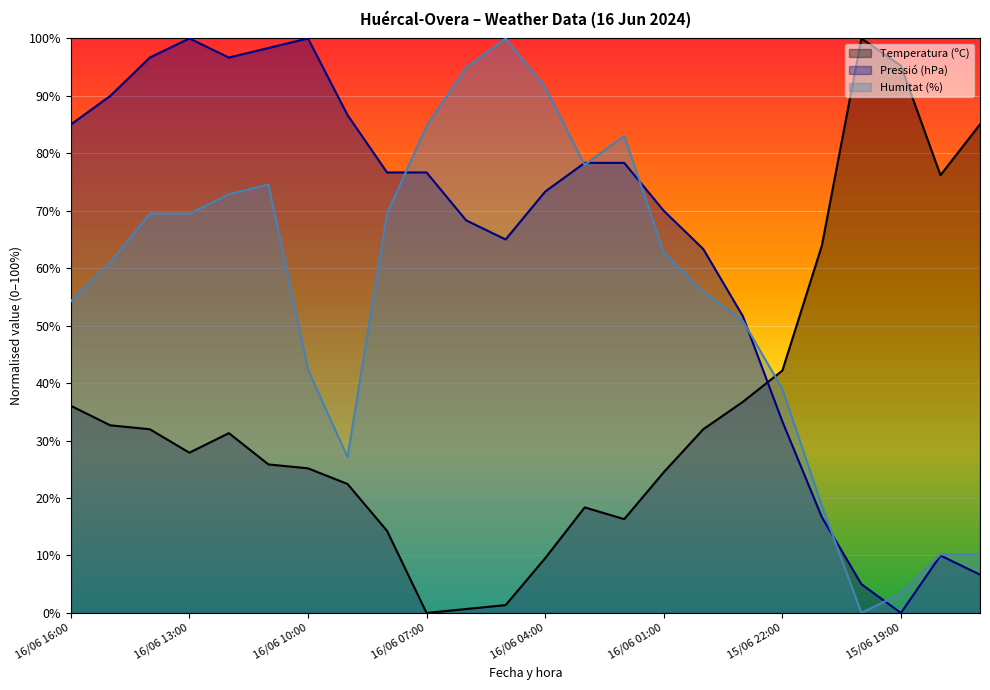

Is it true that Humitat (%) equals 10.1 at 16/06 09:00?

False